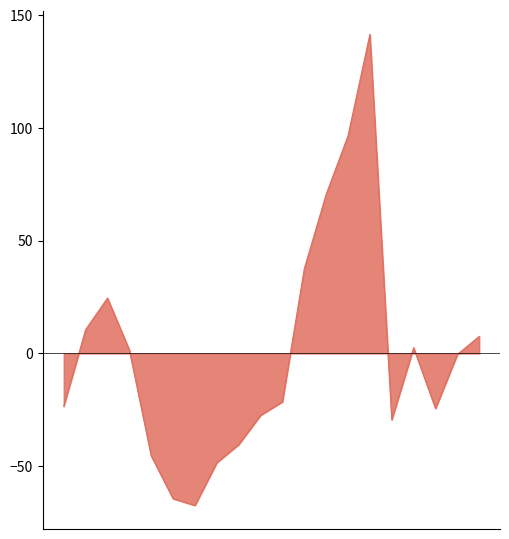

What is the difference between the maximum and minimum values?

209.0